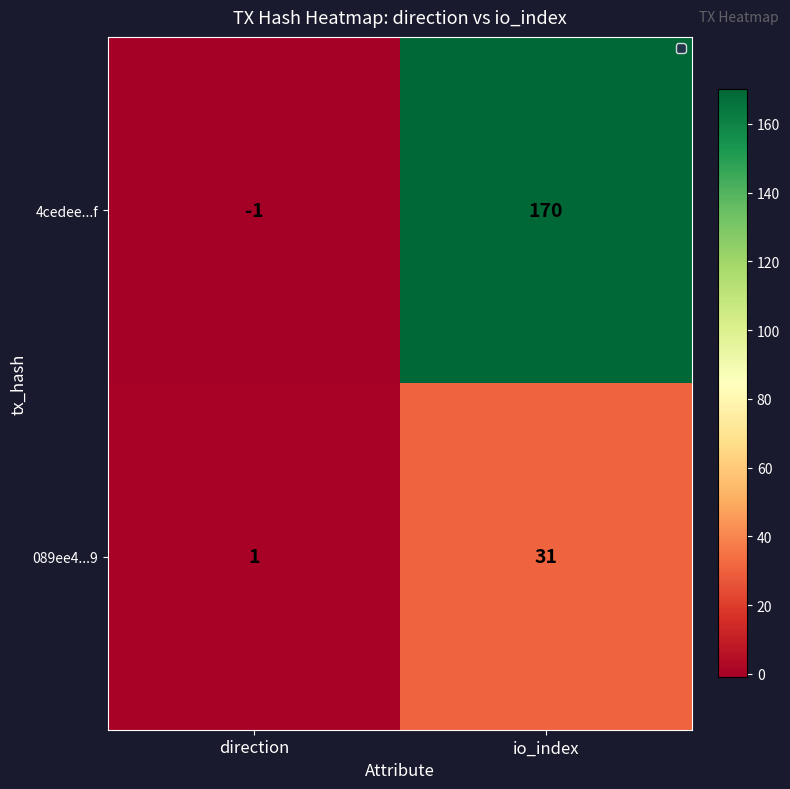

True or false: 089ee4...9 has a value of 31 at io_index.

True